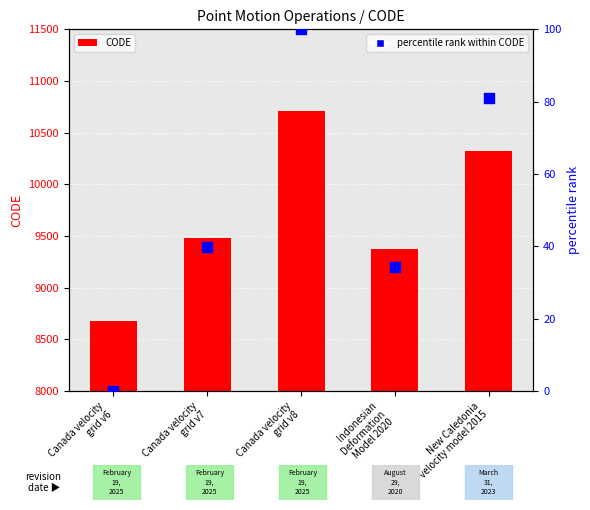

Which series contains the highest Y value?

CODE